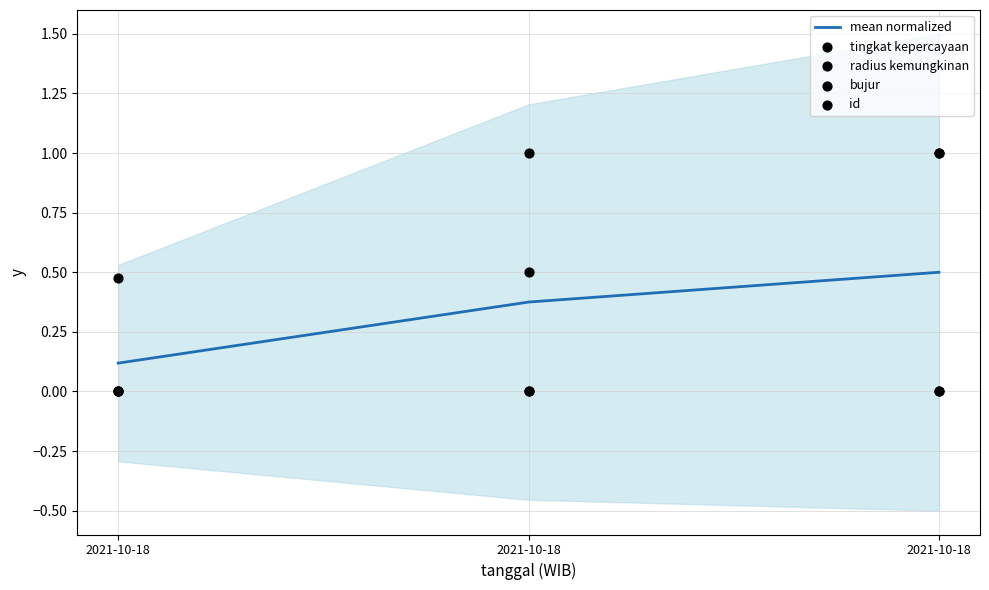

What is the total value across all series at 2021-10-18?

0.6